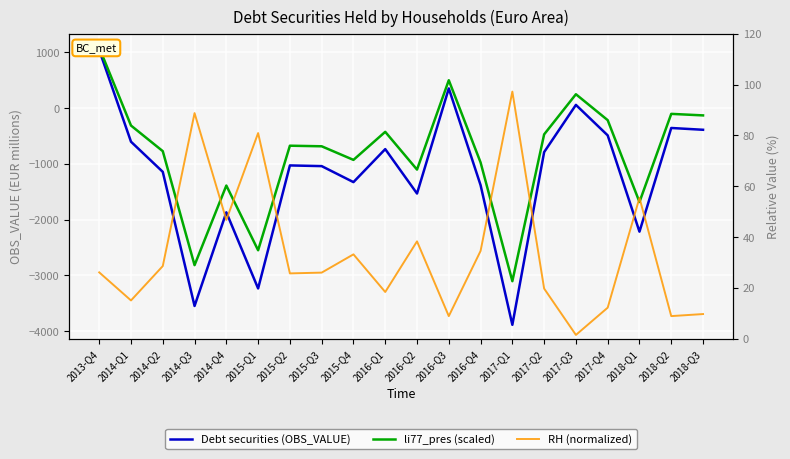

Does the chart display data point markers on the line(s)?

No